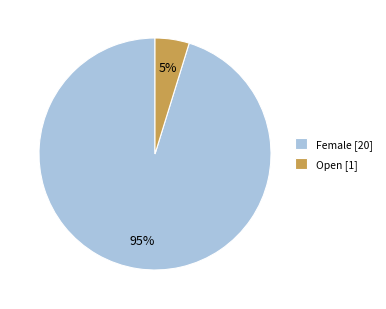

What percentage is the Open slice, to the nearest percent?

5%